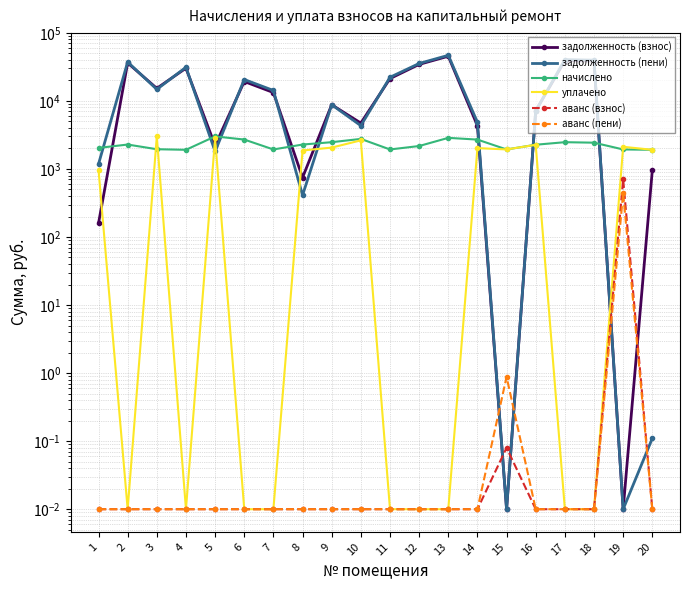

Which series has the largest total across all categories?

задолженность (пени)